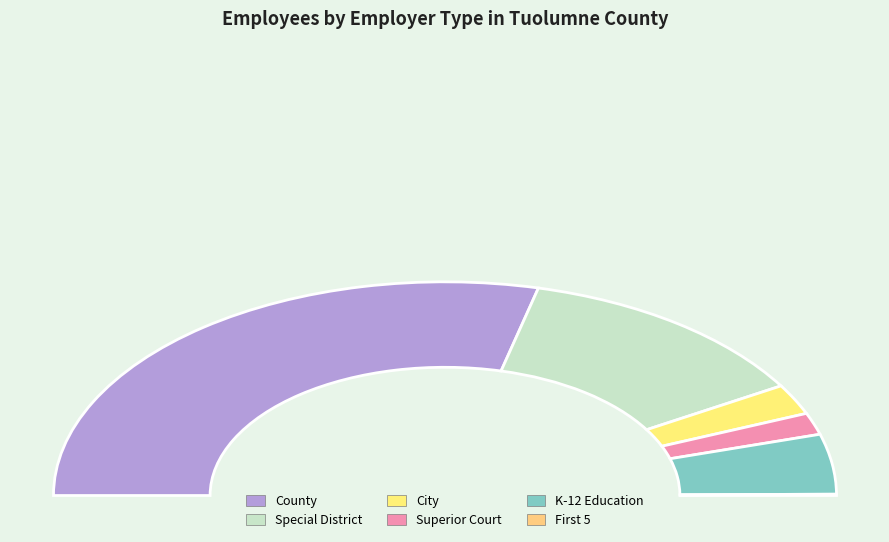

The Special District slice represents 32% of the pie. True or false?

False